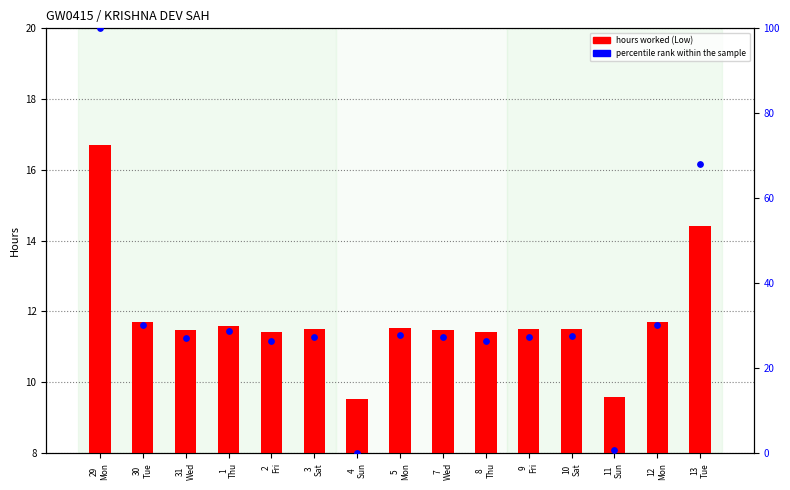

Which series reaches the maximum Y coordinate?

percentile rank within the sample